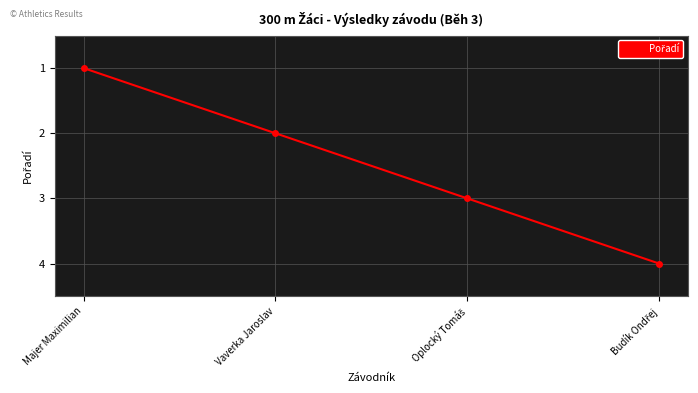

How many distinct data groups are displayed?

1